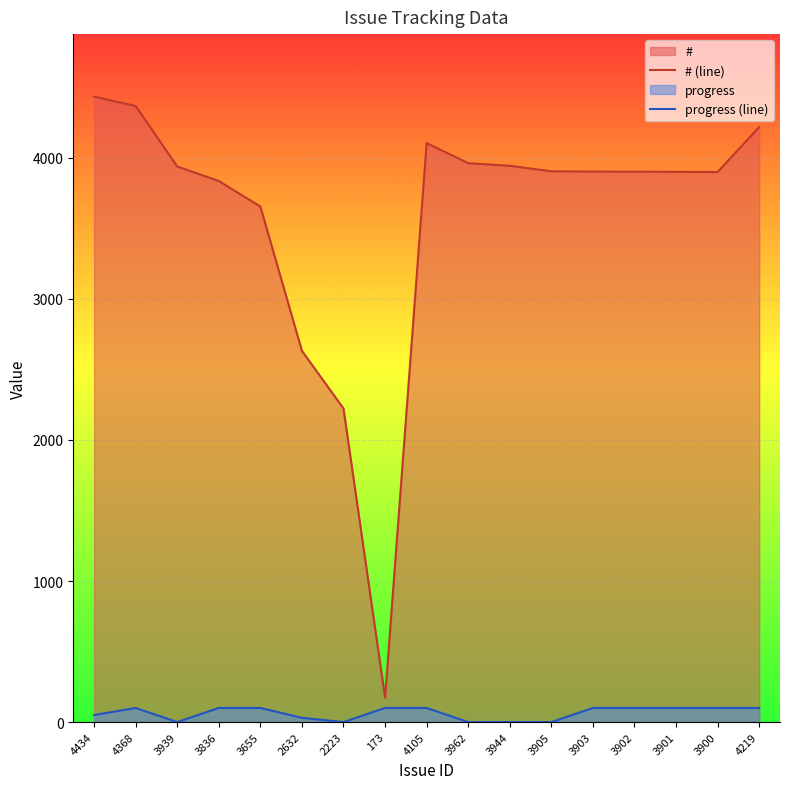

What is the label of the 13th point from the right?

3655